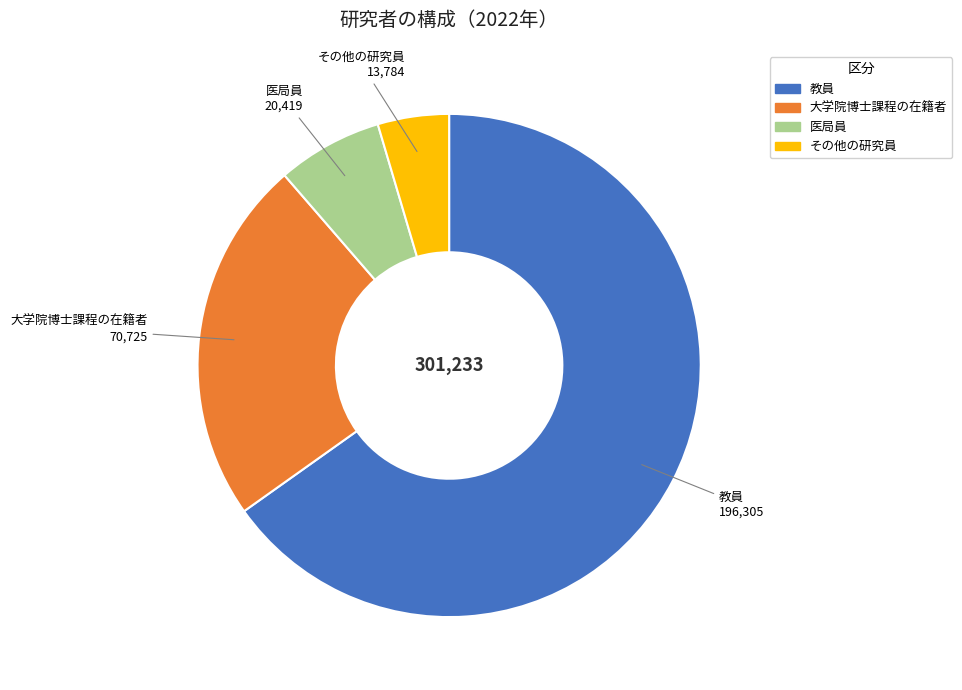

Is the sum of 大学院博士課程の在籍者 and 医局員 greater than half?

No